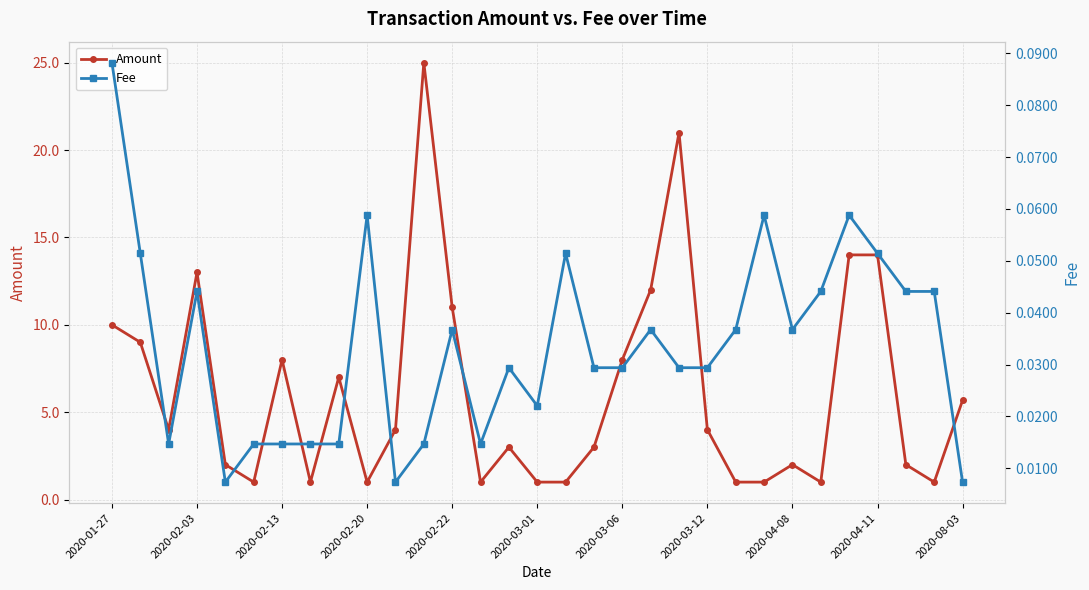

True or false: Amount has a value of 11.0 at 2020-02-22.

True